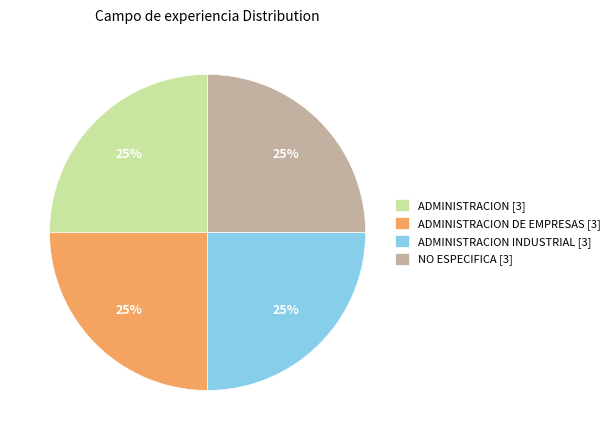

Count the number of slices in the pie.

4